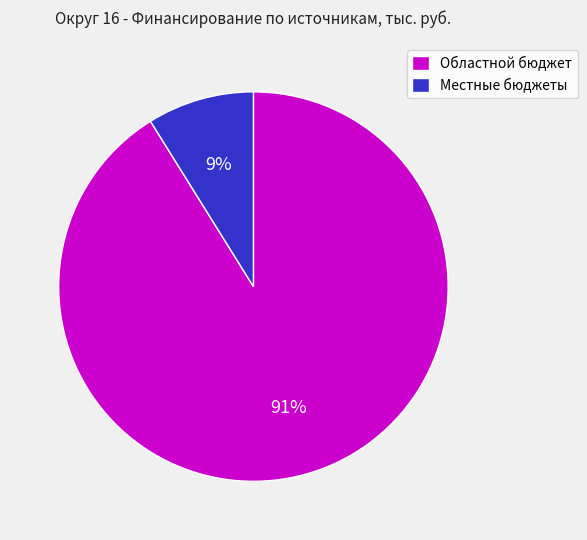

How many slices are in this pie chart?

2